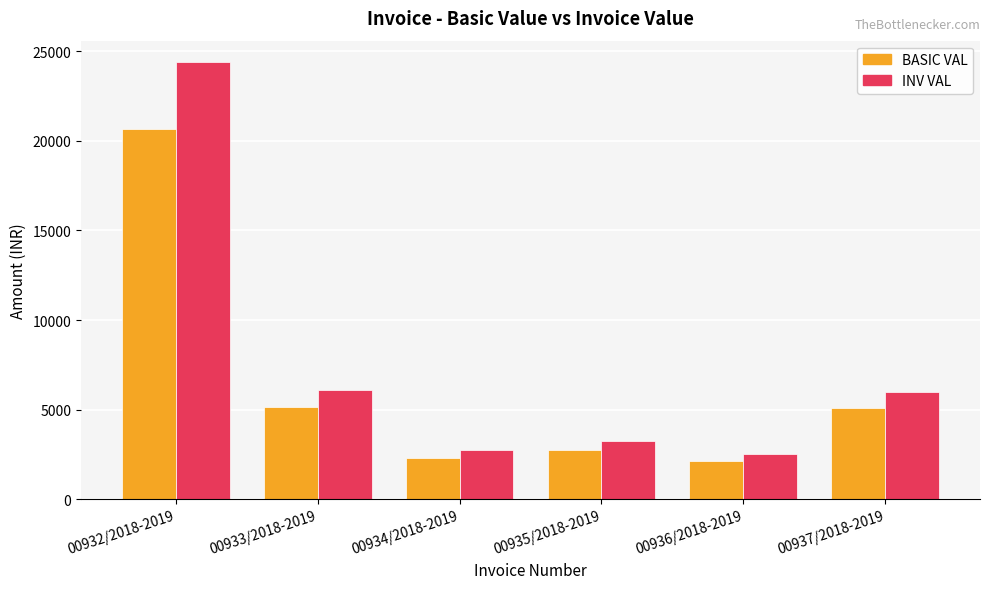

Rank the series at 00933/2018-2019 from lowest to highest value.

BASIC VAL, INV VAL